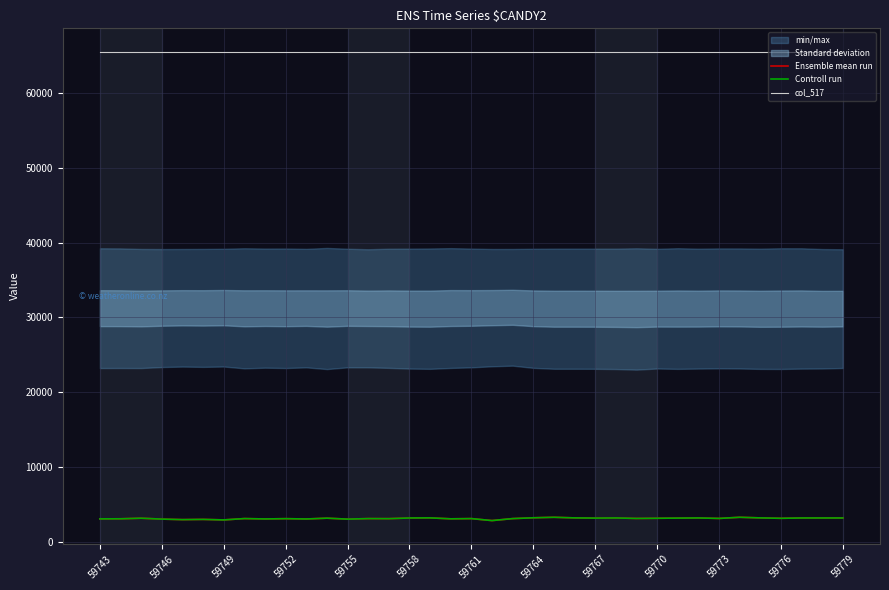

What is the average value of the Ensemble mean run series?

3109